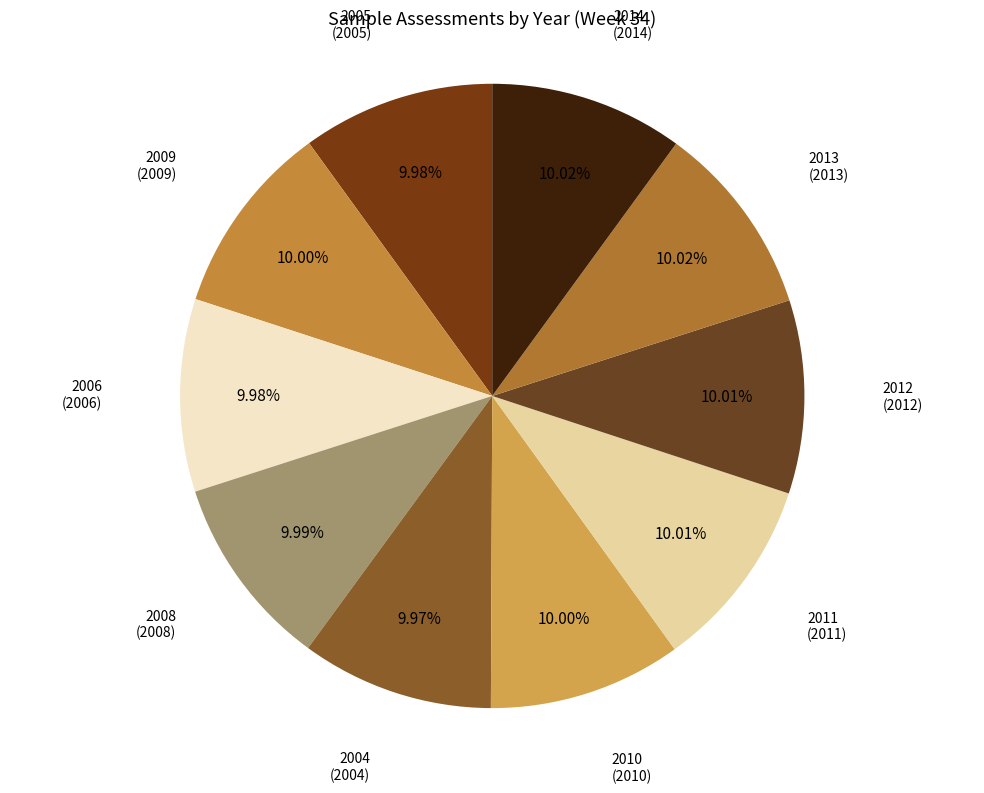

Is there any slice that represents more than half of the pie?

No